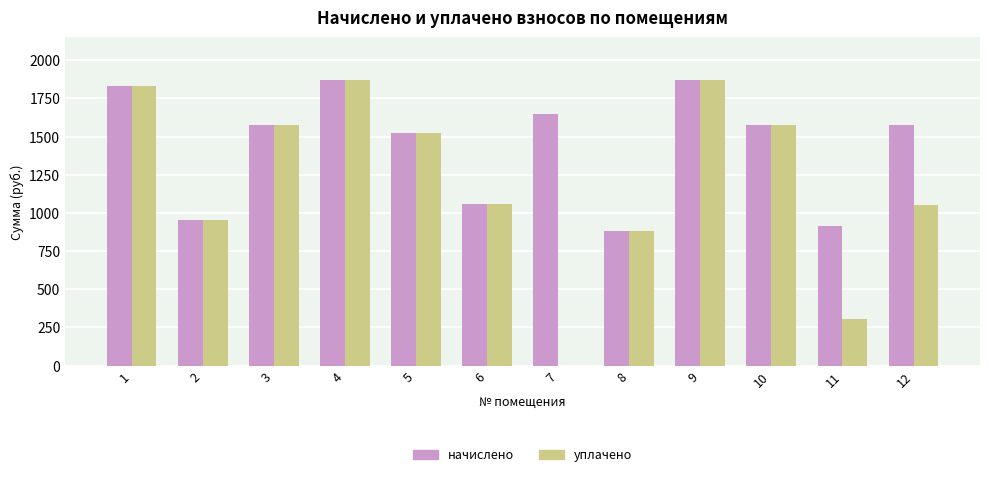

What are all the series names shown in the legend?

начислено, уплачено